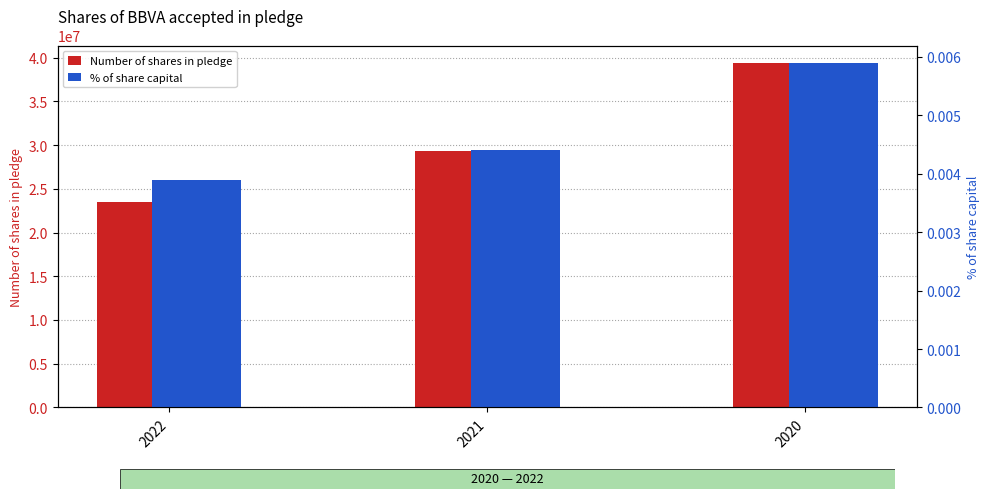

How many values in the Number of shares in pledge series exceed 29372853?

1